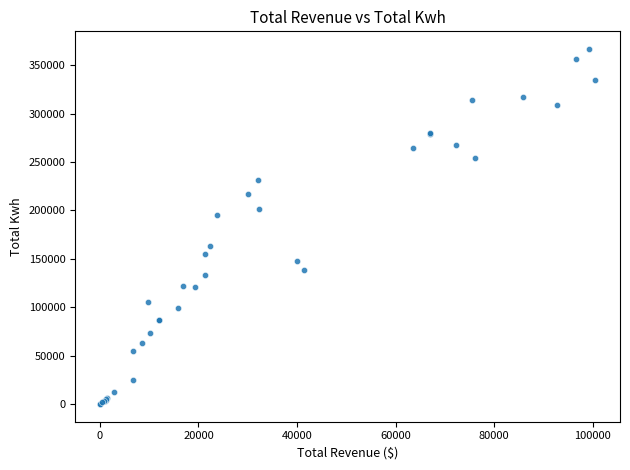

What Y value in the scatter plot is closest to 183307?

194972